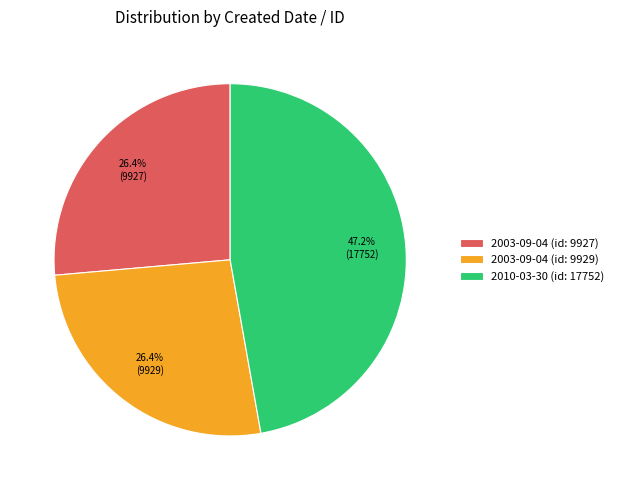

What is the ratio of the value at 2010-03-30 (id: 17752) to the value at 2003-09-04 (id: 9927)?

1.8